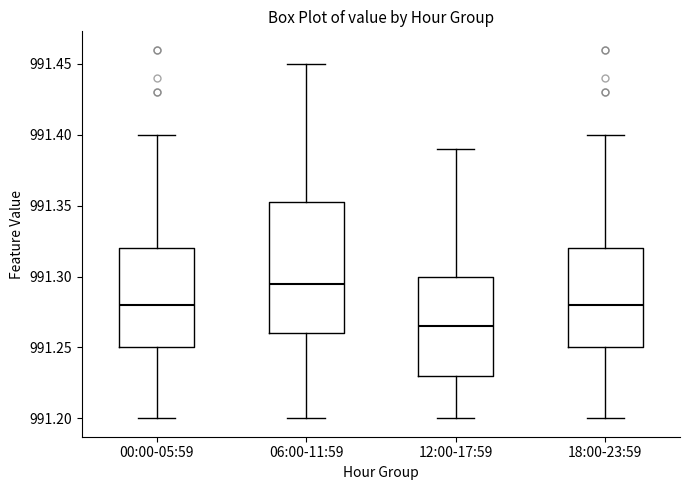

Comparing the boxes themselves (not the whiskers), which one is the tallest?

06:00-11:59